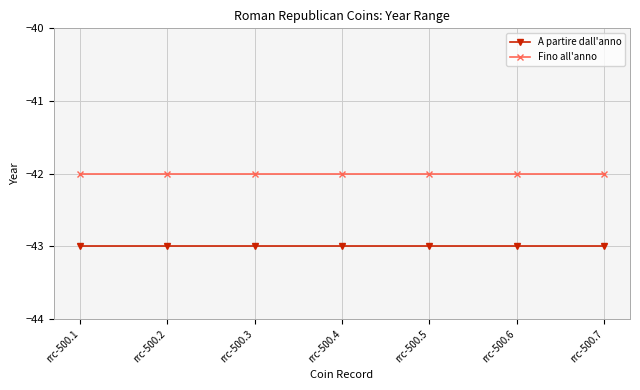

Reading left to right, what are all the values shown in this chart?

A partire dall'anno: rrc-500.1=-43	rrc-500.2=-43	rrc-500.3=-43	rrc-500.4=-43	rrc-500.5=-43	rrc-500.6=-43	rrc-500.7=-43
Fino all'anno: rrc-500.1=-42	rrc-500.2=-42	rrc-500.3=-42	rrc-500.4=-42	rrc-500.5=-42	rrc-500.6=-42	rrc-500.7=-42